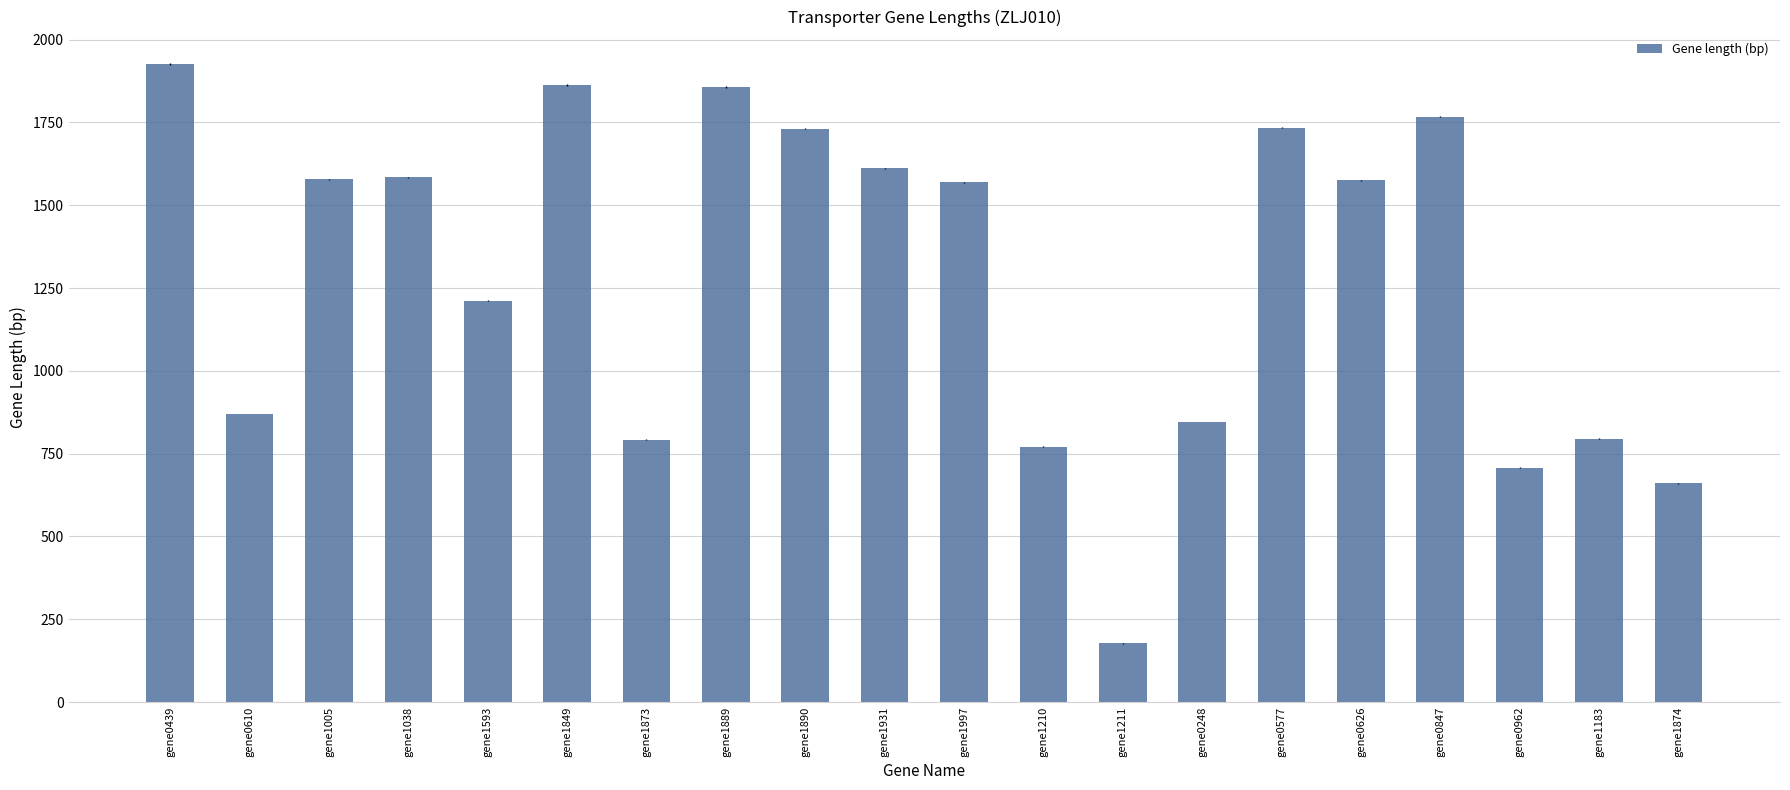

Where does the data first go above 1575?

gene0439